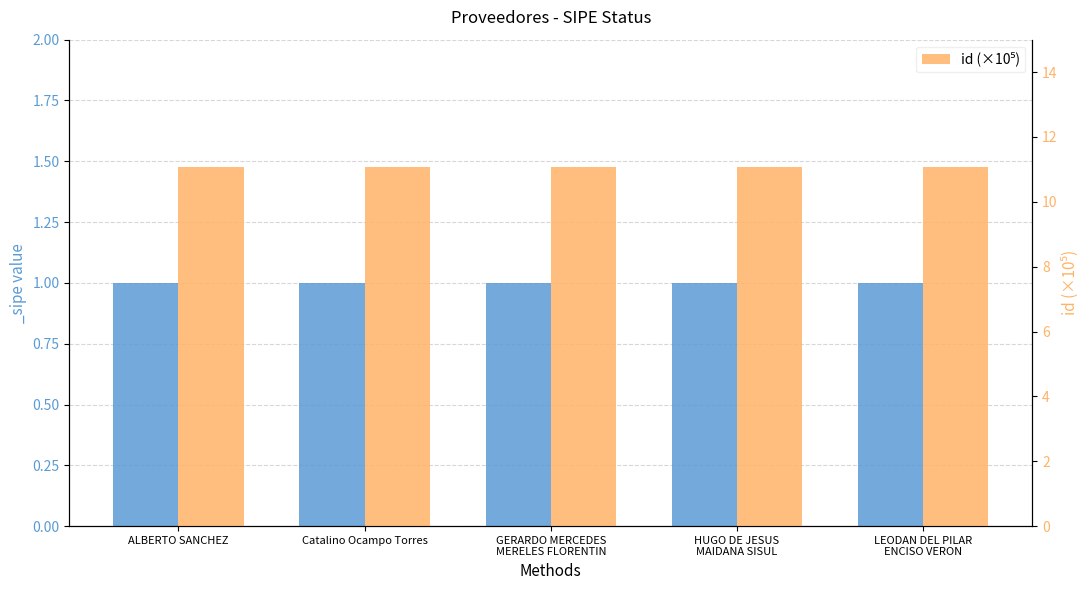

What position from the right is GERARDO MERCEDES
MERELES FLORENTIN?

3